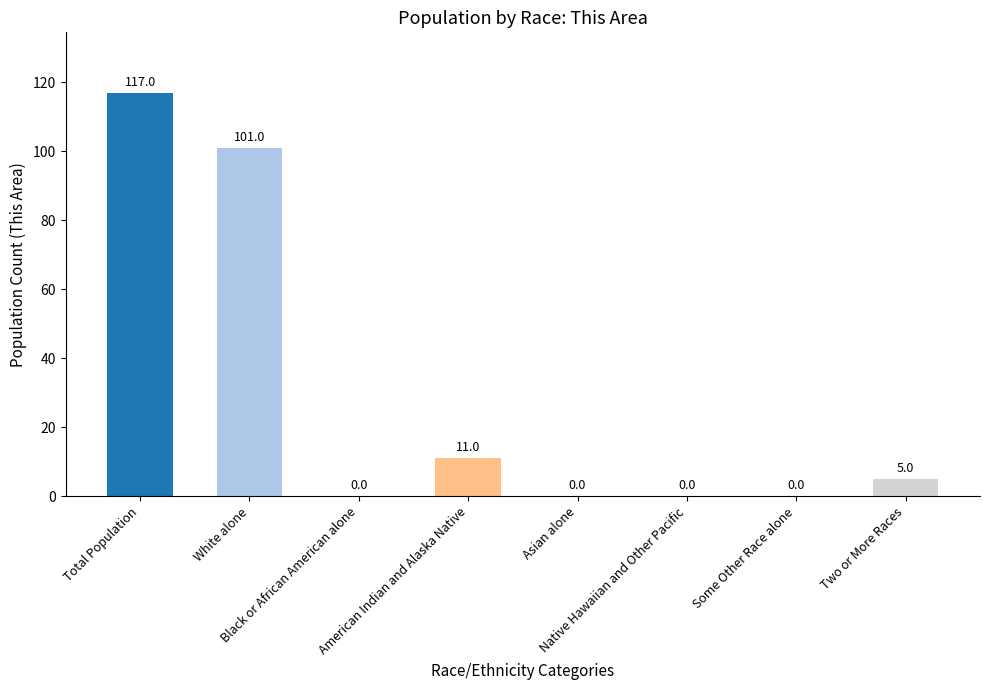

How many categories are shown in the chart?

8